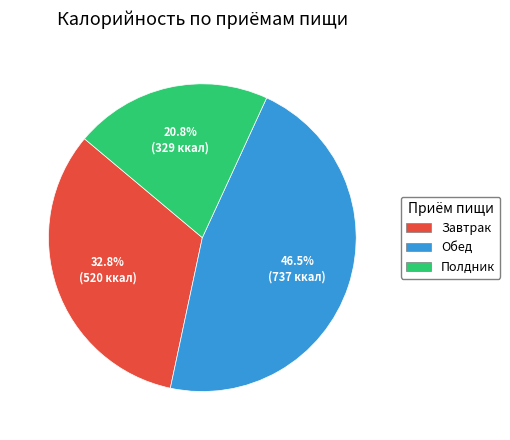

To the nearest percent, what is the difference between the Обед and Завтрак slice percentages?

14%